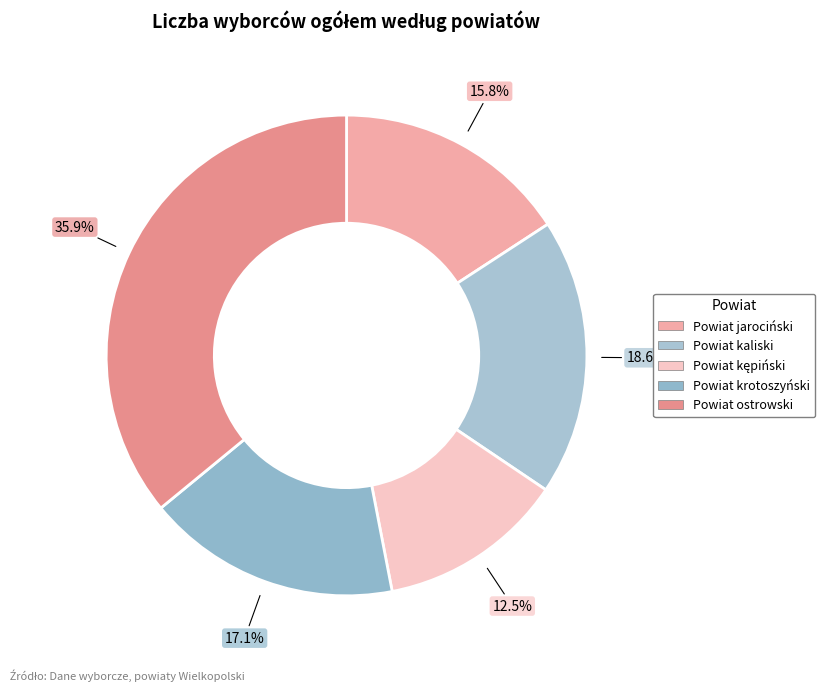

Between Powiat kaliski and Powiat krotoszyński, which is larger?

Powiat kaliski